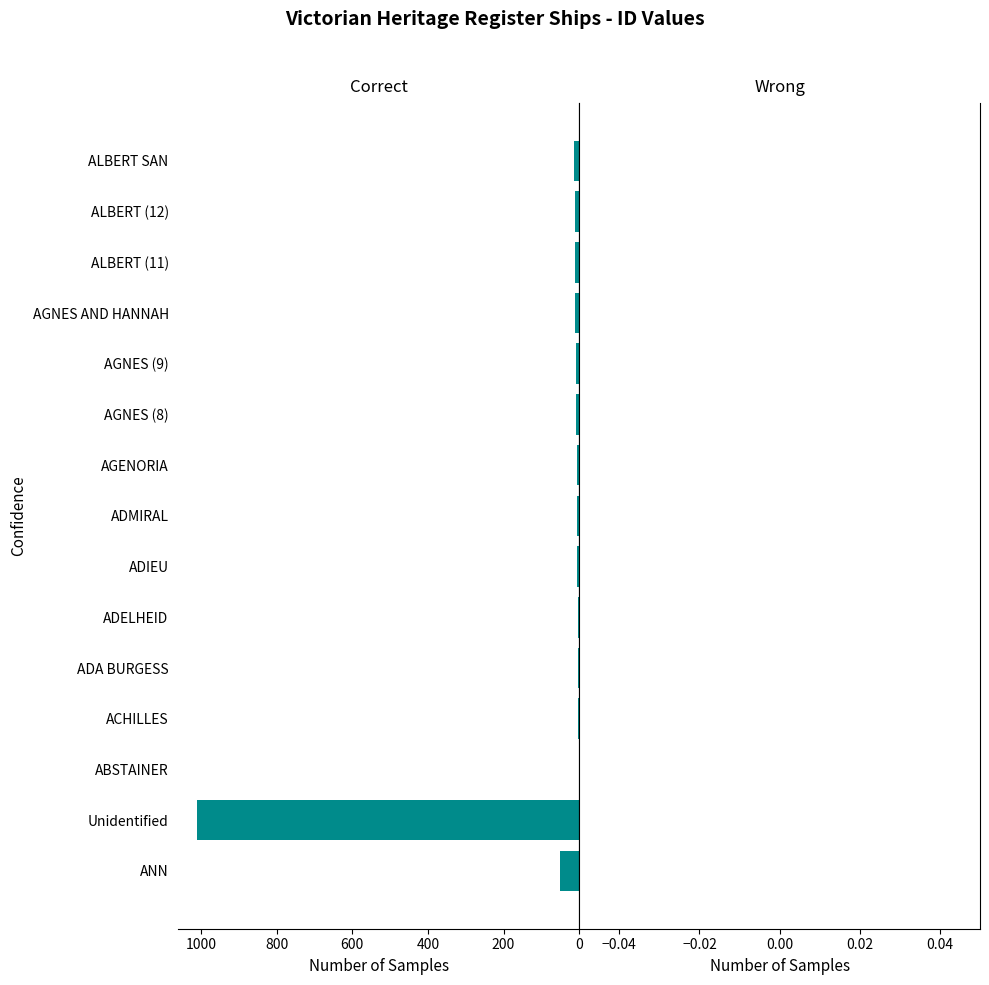

What is the greatest value displayed?

1009